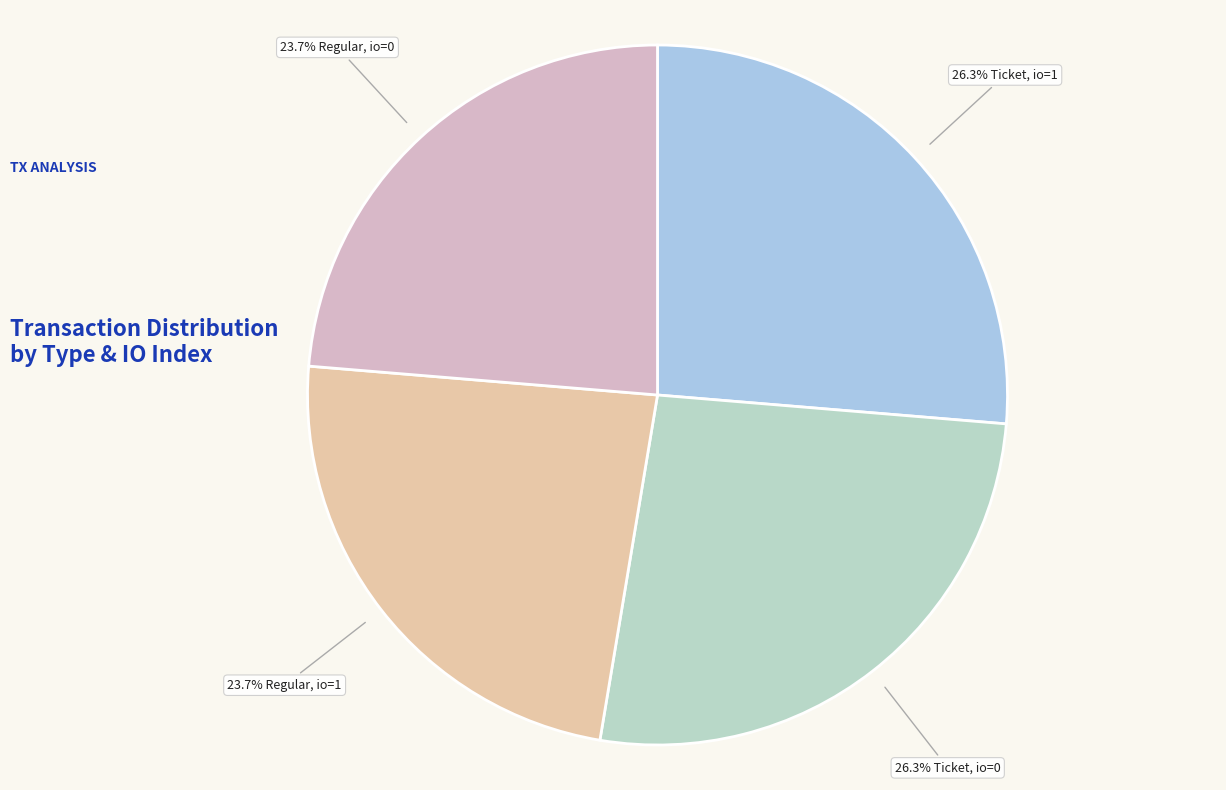

Which category has the biggest portion of the pie?

io_index=1 (value=4.04908272)